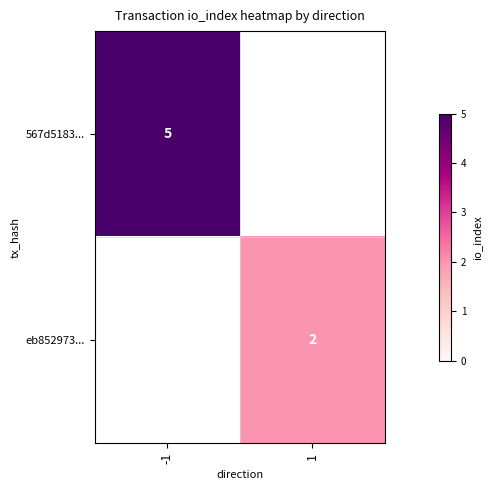

Is it true that 567d5183... equals 7 at -1?

False